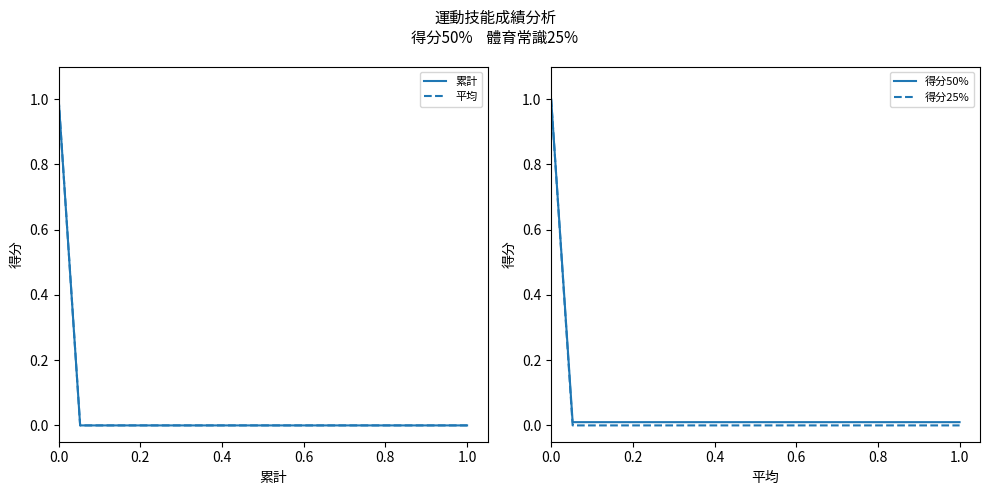

Which series has the largest total across all categories?

得分50%